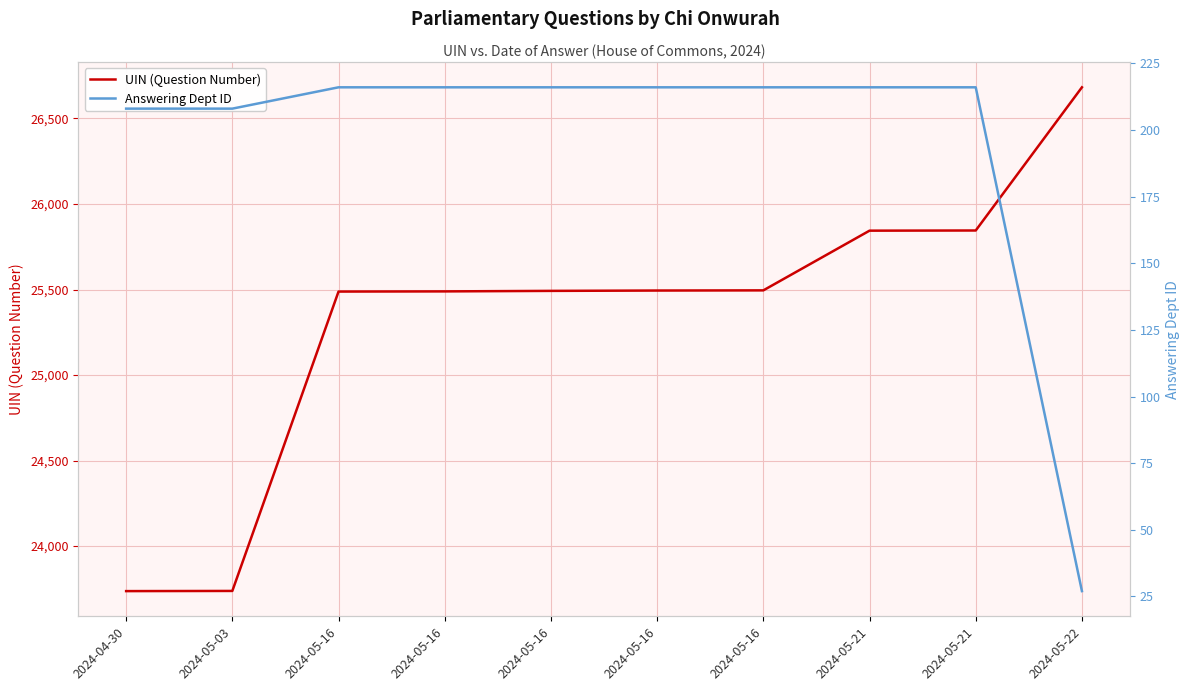

Reading left to right, what are all the values shown in this chart?

UIN (Question Number): 2024-04-30=23737	2024-05-03=23738	2024-05-16=25488	2024-05-16=25489	2024-05-16=25492	2024-05-16=25494	2024-05-16=25495	2024-05-21=25844	2024-05-21=25845	2024-05-22=26682
Answering Dept ID: 2024-04-30=208	2024-05-03=208	2024-05-16=216	2024-05-16=216	2024-05-16=216	2024-05-16=216	2024-05-16=216	2024-05-21=216	2024-05-21=216	2024-05-22=27